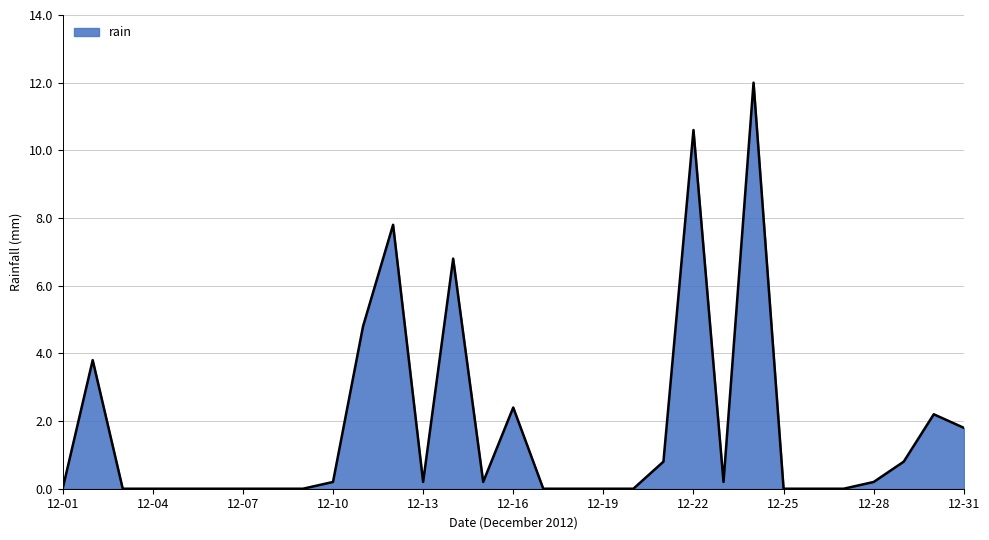

How many lines are shown in the chart?

1